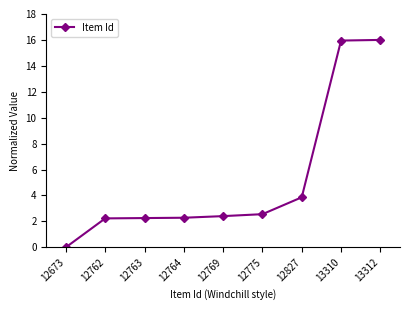

Where is the data nearest to the value 8?

12827